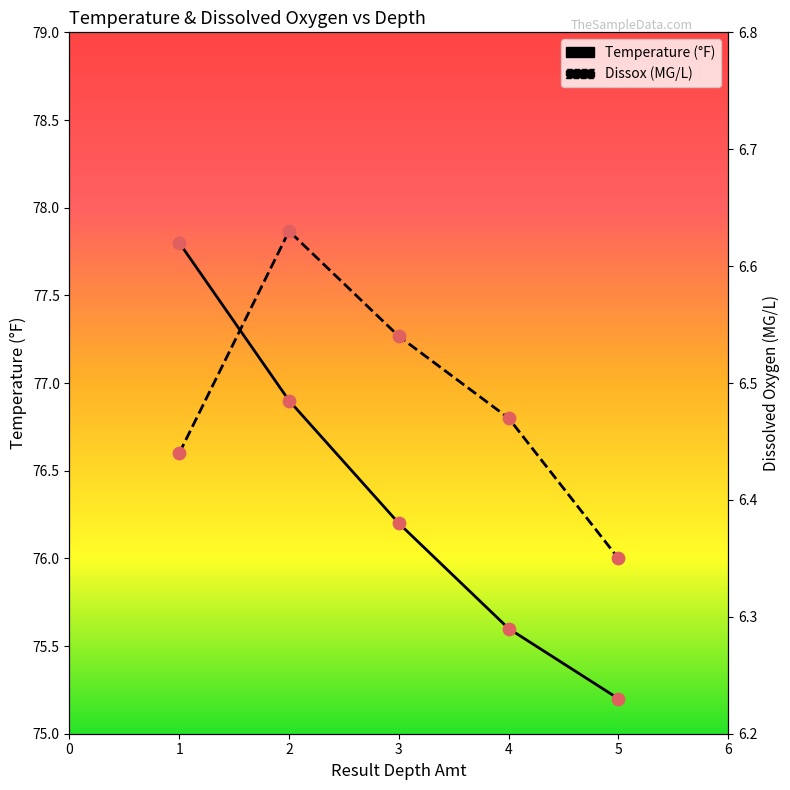

At how many categories does at least one series exceed 20?

5